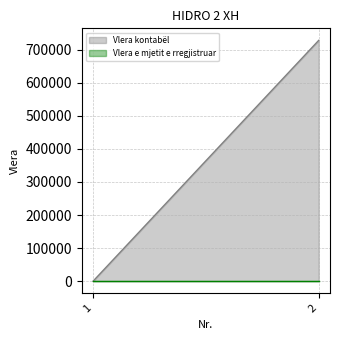

Which series changed the most between 1 and 2?

Vlera kontabël